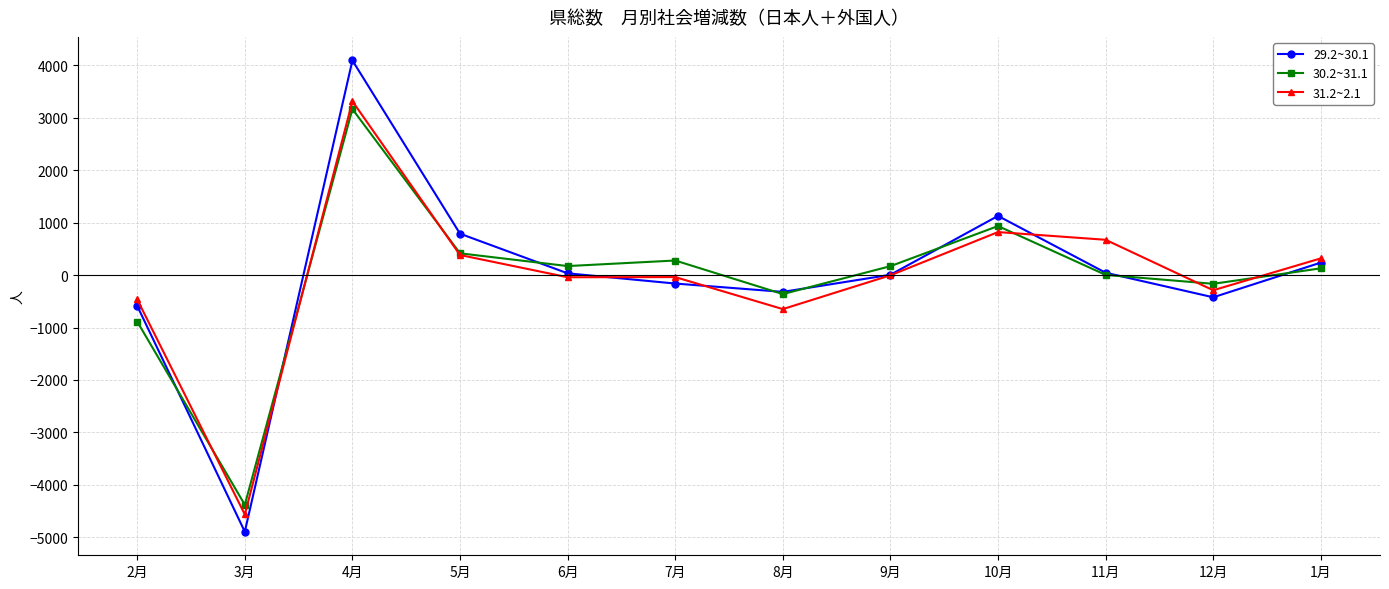

Where do 29.2~30.1 and 30.2~31.1 first cross each other?

2月 and 3月